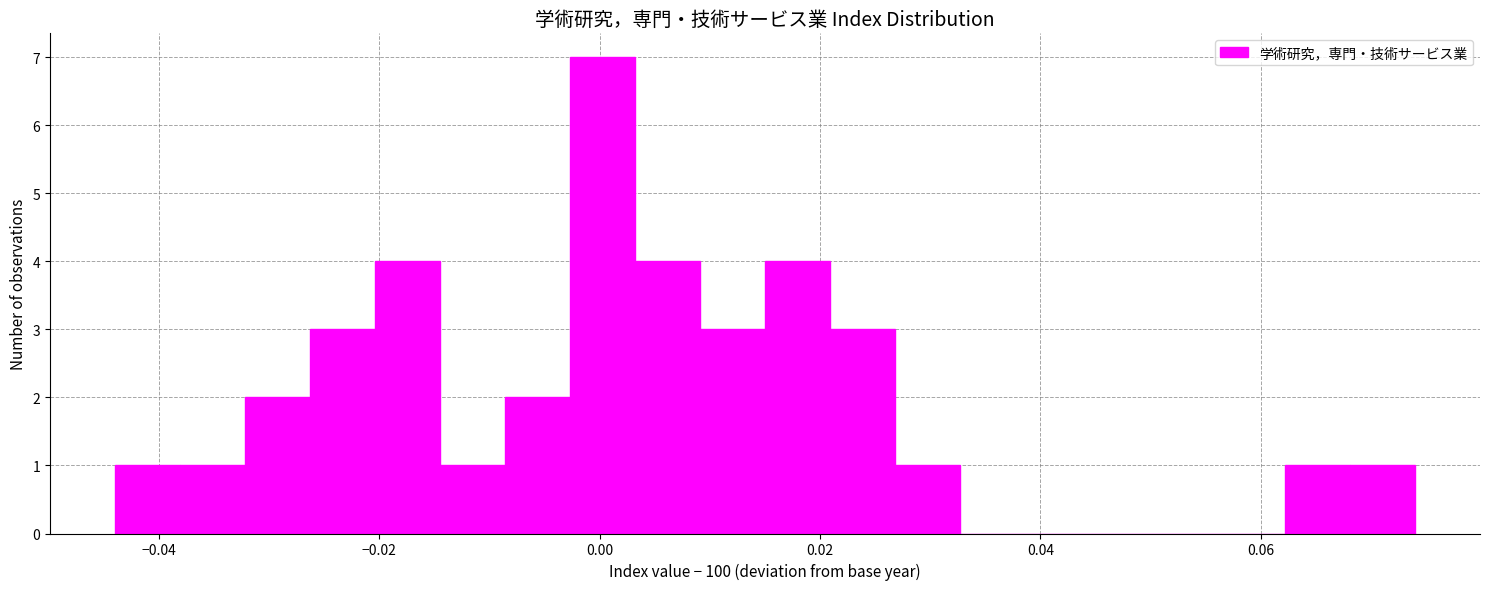

Read against the x-axis, roughly where is the centre of the tallest bar?

0.000